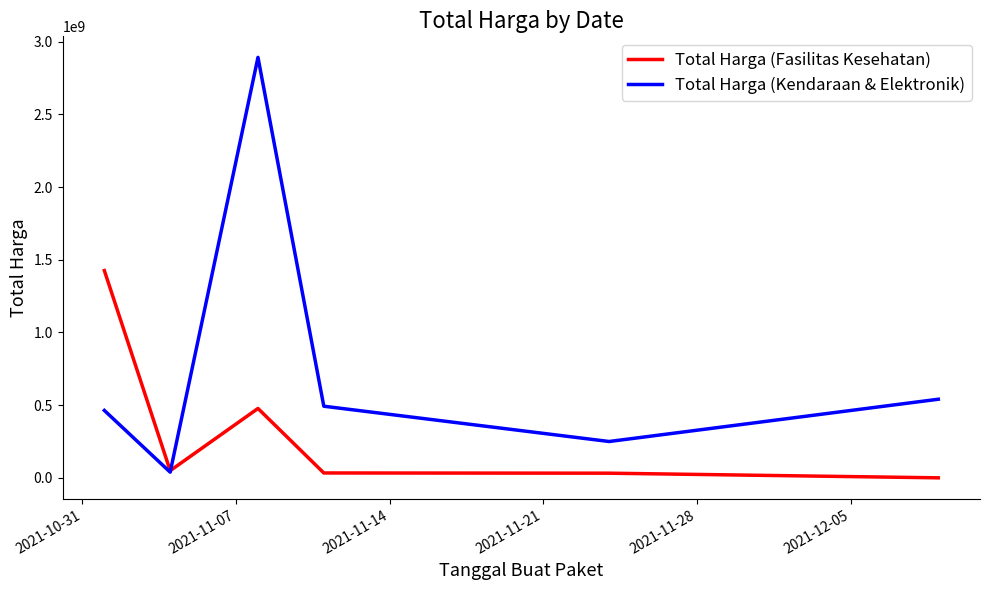

Which series has the largest total across all categories?

Total Harga (Kendaraan & Elektronik)